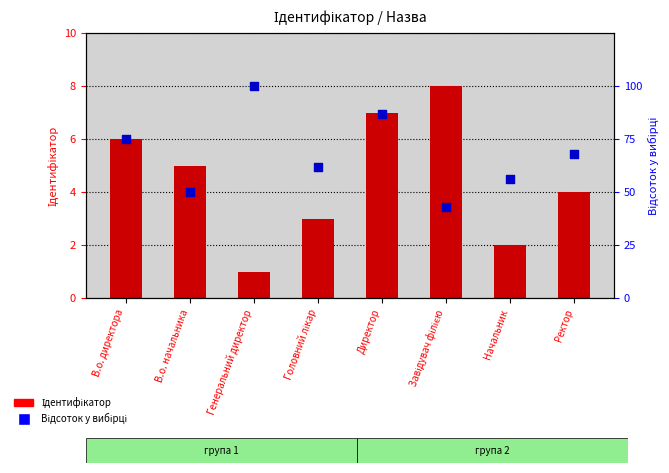

What is the total value across all series at Директор?

94